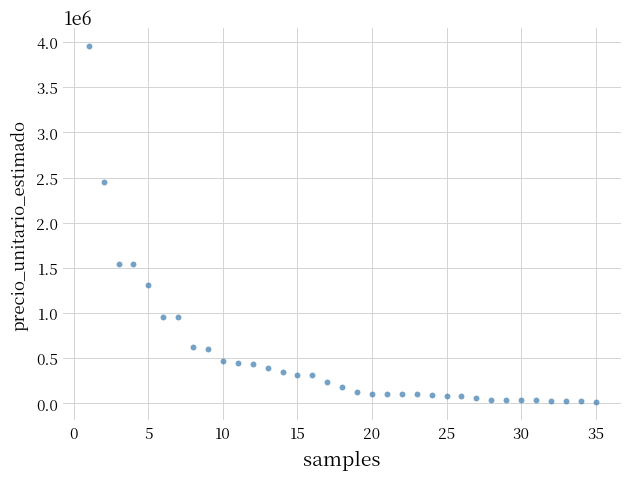

What is the range of X values (max minus min)?

34